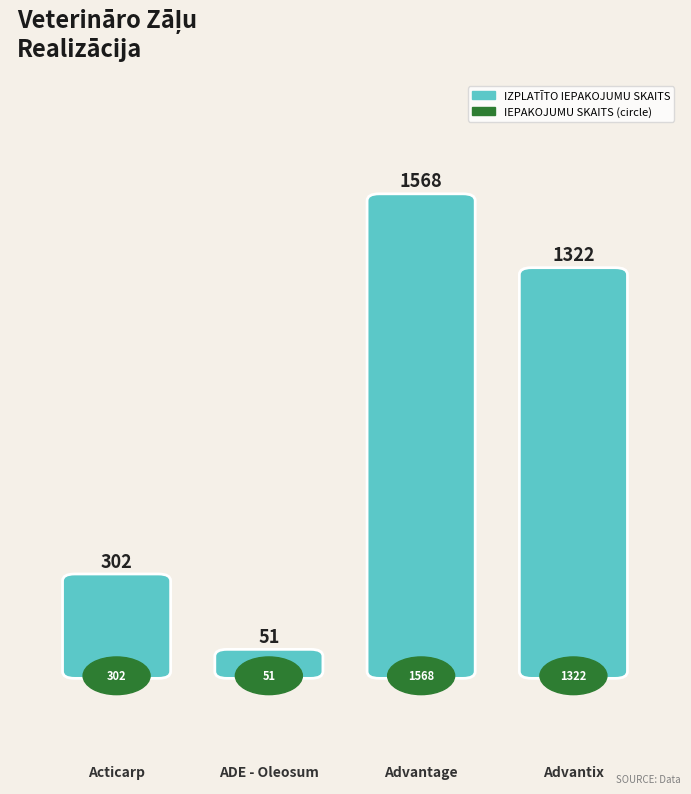

List the labels in order of value, smallest first.

ADE - Oleosum, Acticarp, Advantix, Advantage